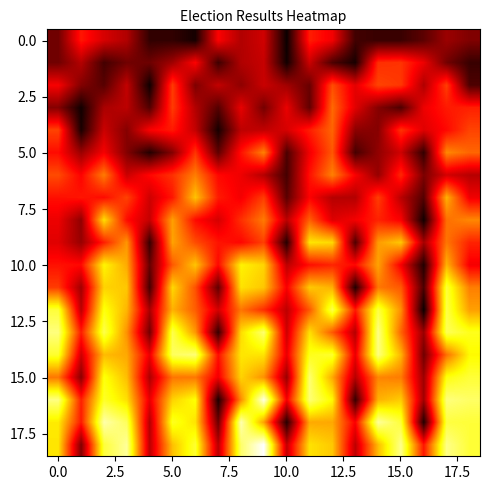

At how many categories does at least one series exceed 0?

19